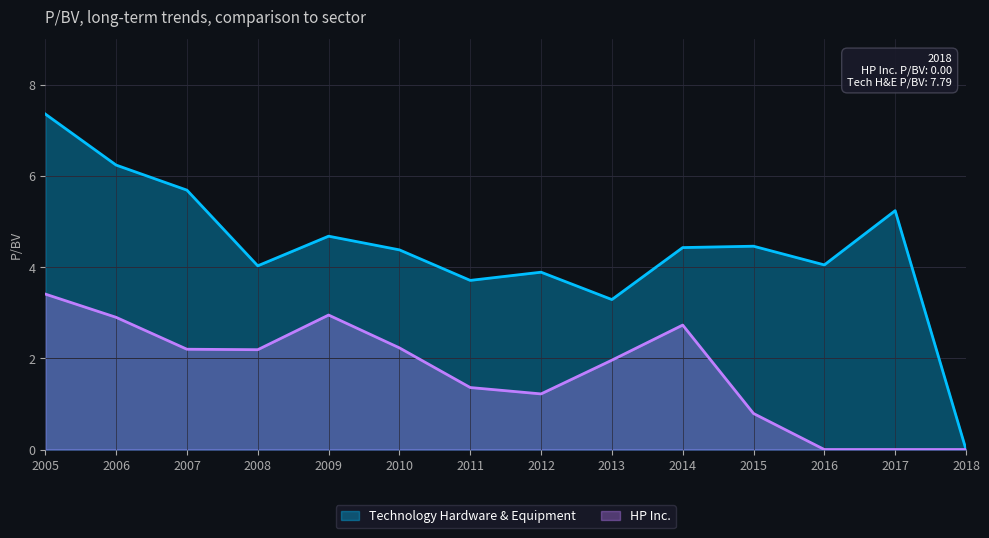

What is the value of the Technology Hardware & Equipment point at the 9th from the left?

3.3